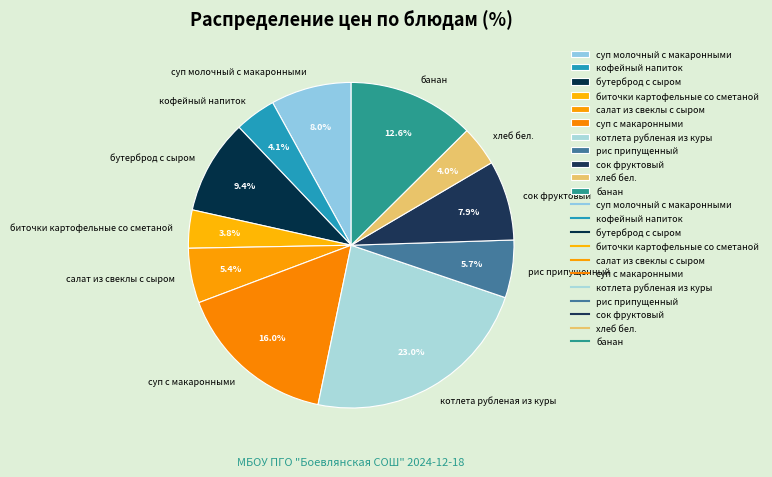

Is there any slice that represents more than half of the pie?

No